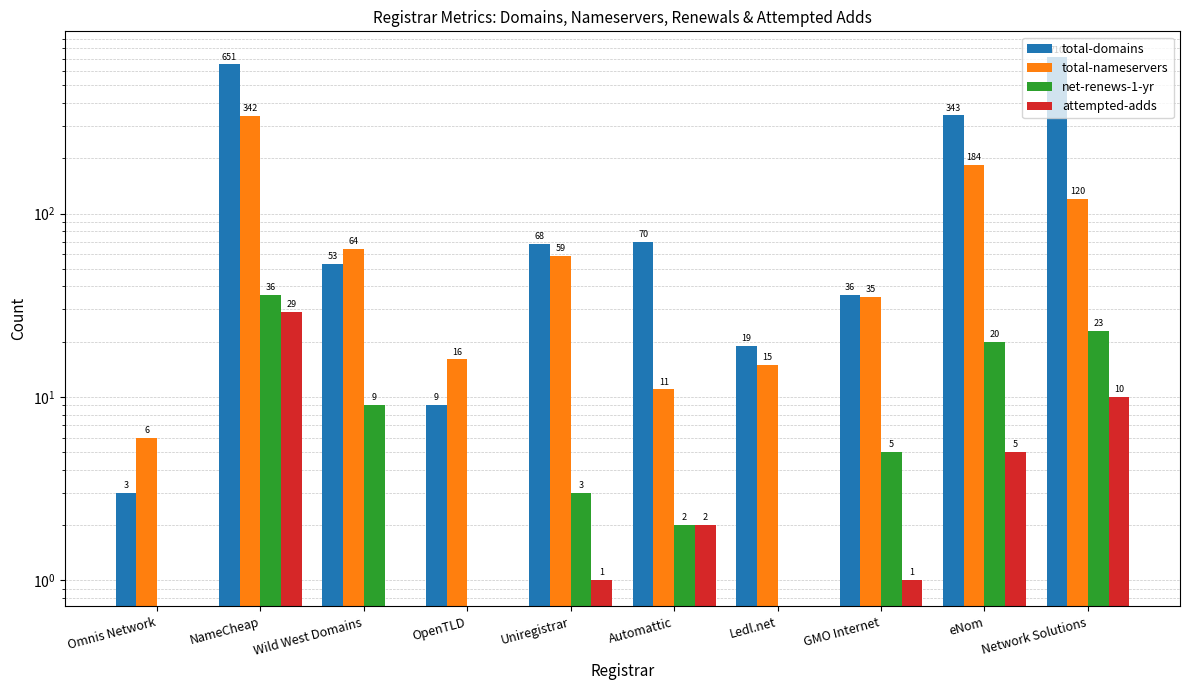

Are the bars horizontal?

No